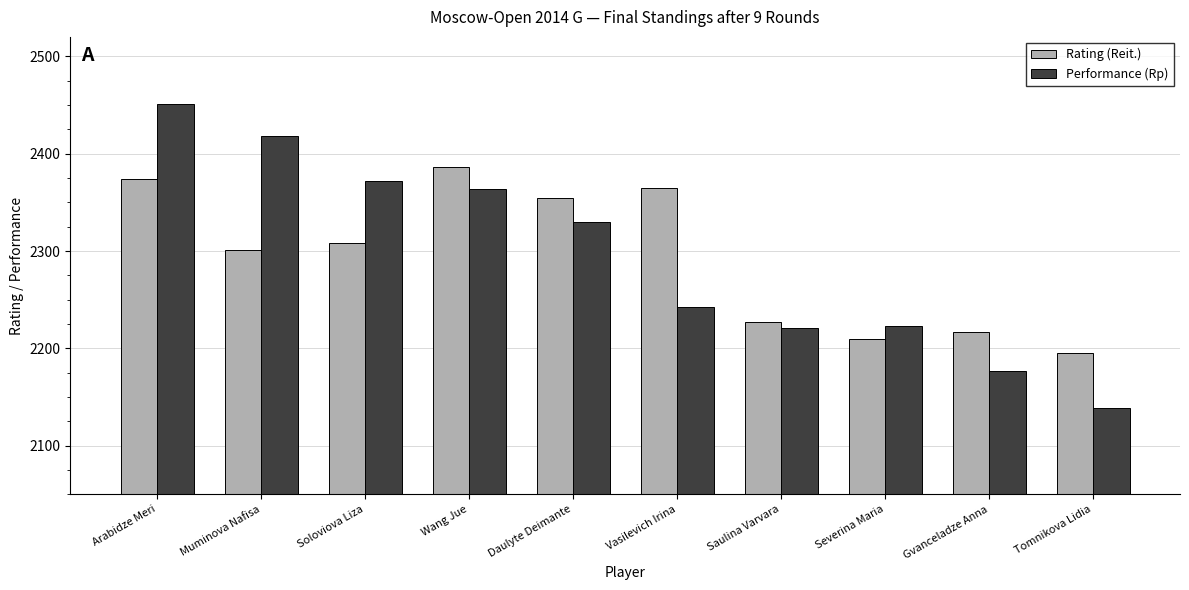

Between Saulina Varvara and Gvanceladze Anna, which series saw the biggest shift?

Performance (Rp)